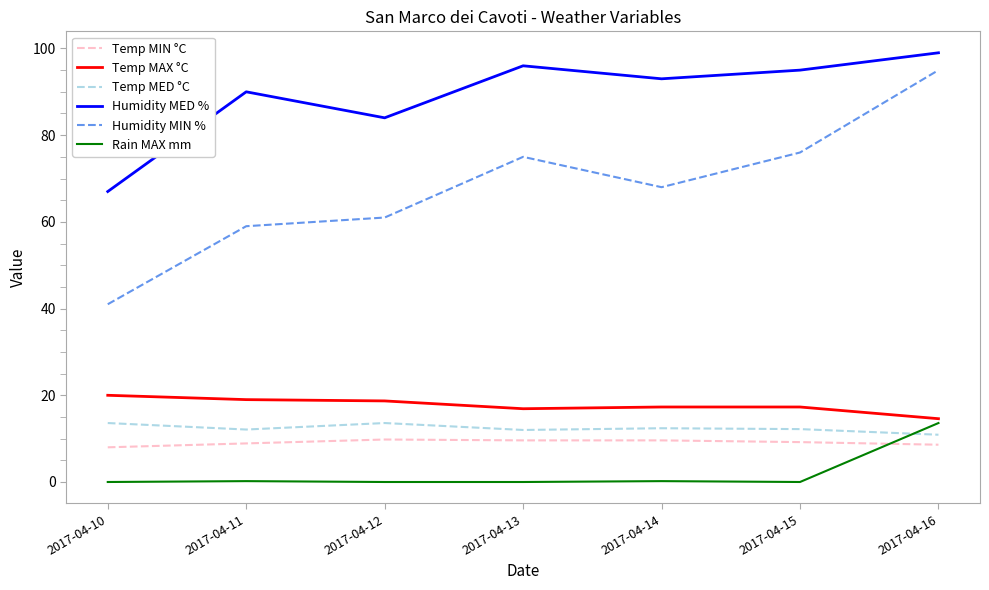

How many interior local peaks does the Humidity MIN % series have?

1